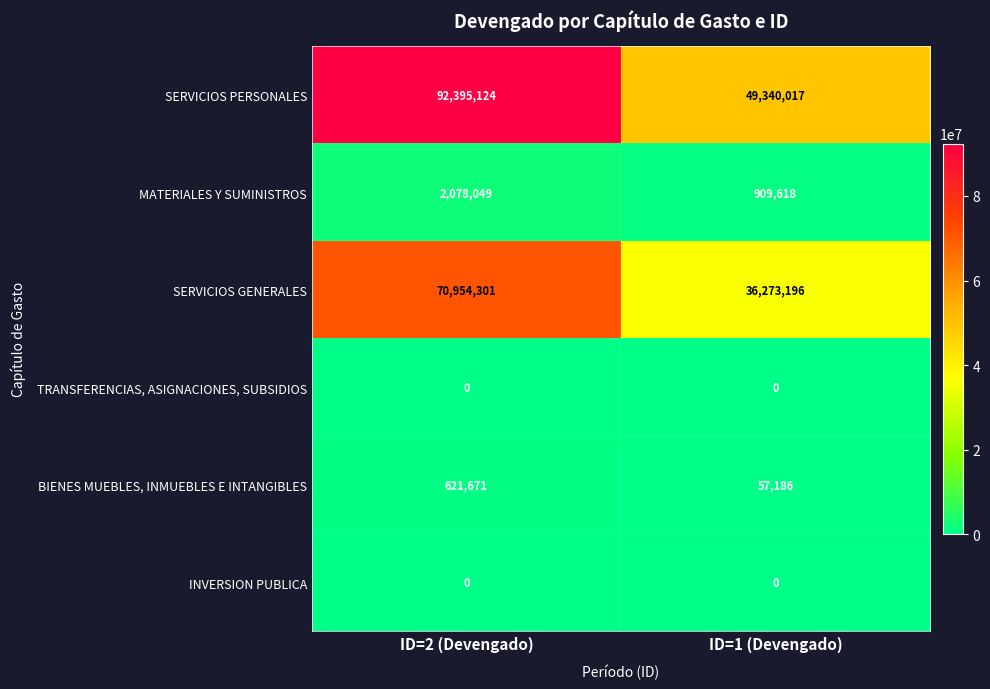

True or false: MATERIALES Y SUMINISTROS has a value of 1600933 at ID=1 (Devengado).

False